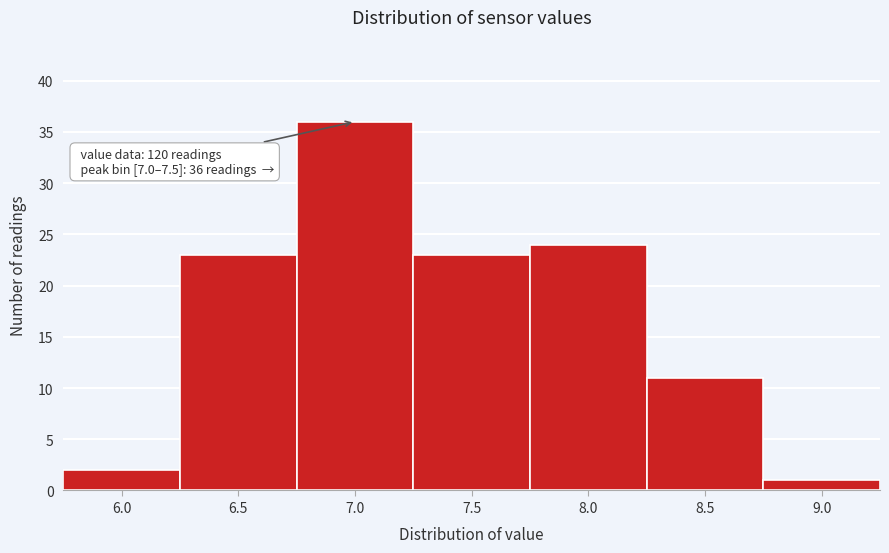

Reading left to right, list all the values displayed in this chart.

6.0=2	6.5=23	7.0=36	7.5=23	8.0=24	8.5=11	9.0=1